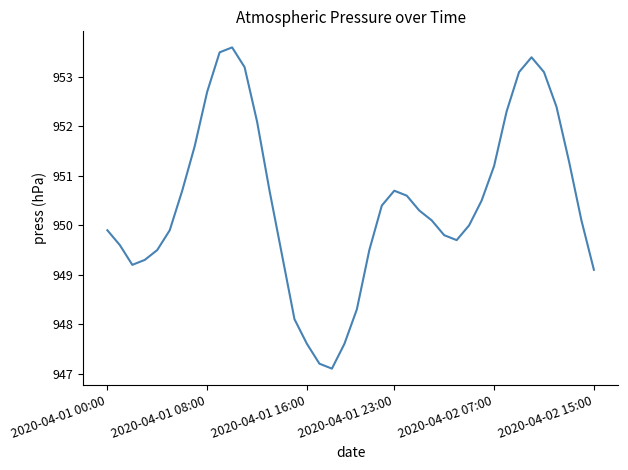

Reading left to right, list all the values displayed in this chart.

949.9	949.6	949.2	949.3	949.5	949.9	950.7	951.6	952.7	953.5	953.6	953.2	952.1	950.7	949.4	948.1	947.6	947.2	947.1	947.6	948.3	949.5	950.4	950.7	950.6	950.3	950.1	949.8	949.7	950.0	950.5	951.2	952.3	953.1	953.4	953.1	952.4	951.3	950.1	949.1